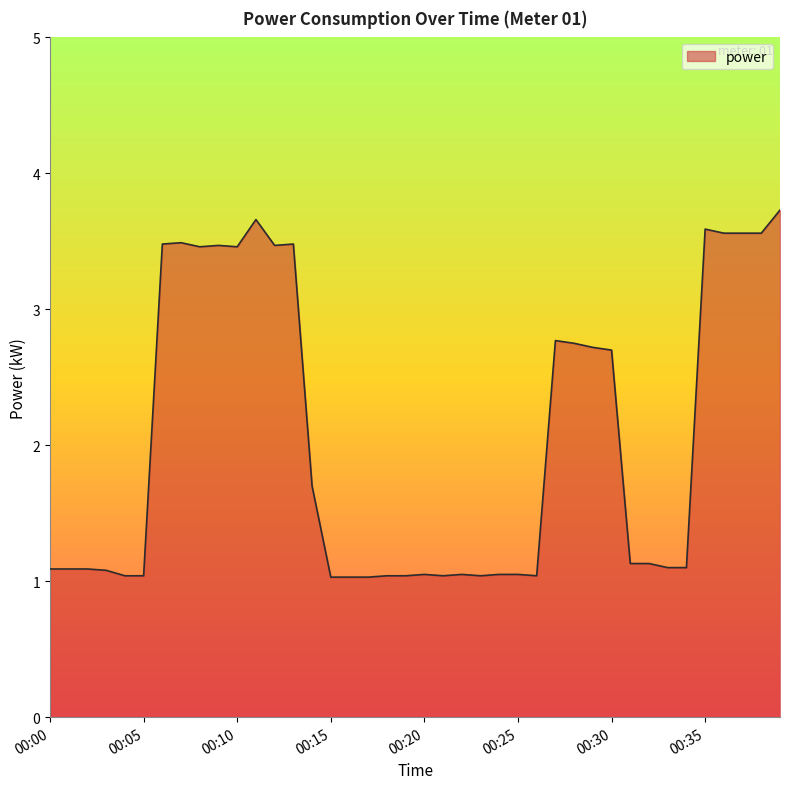

What is the greatest value displayed?

3.7